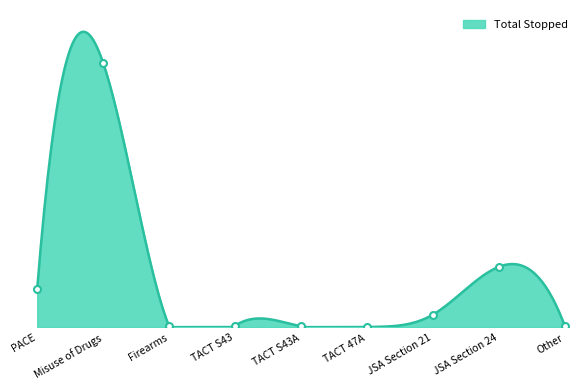

How many lines are shown in the chart?

1